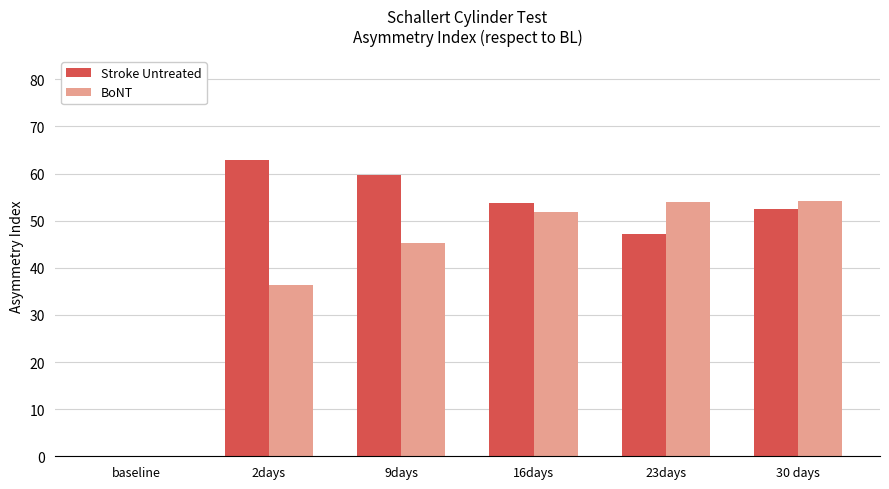

What value does the Stroke Untreated series have at 23days?

47.2